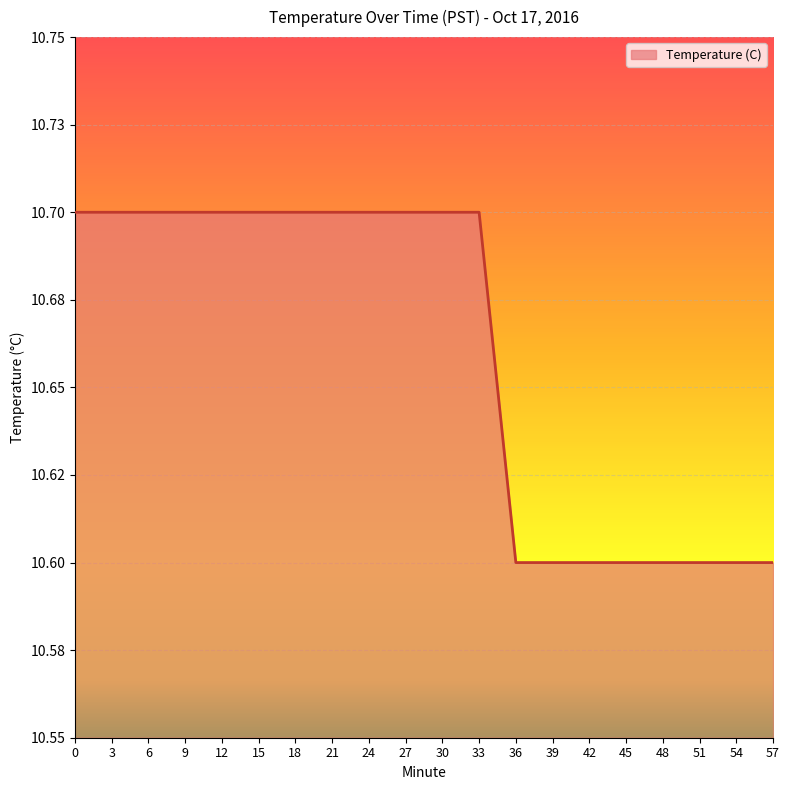

At which category does the chart reach its minimum across all series?

36